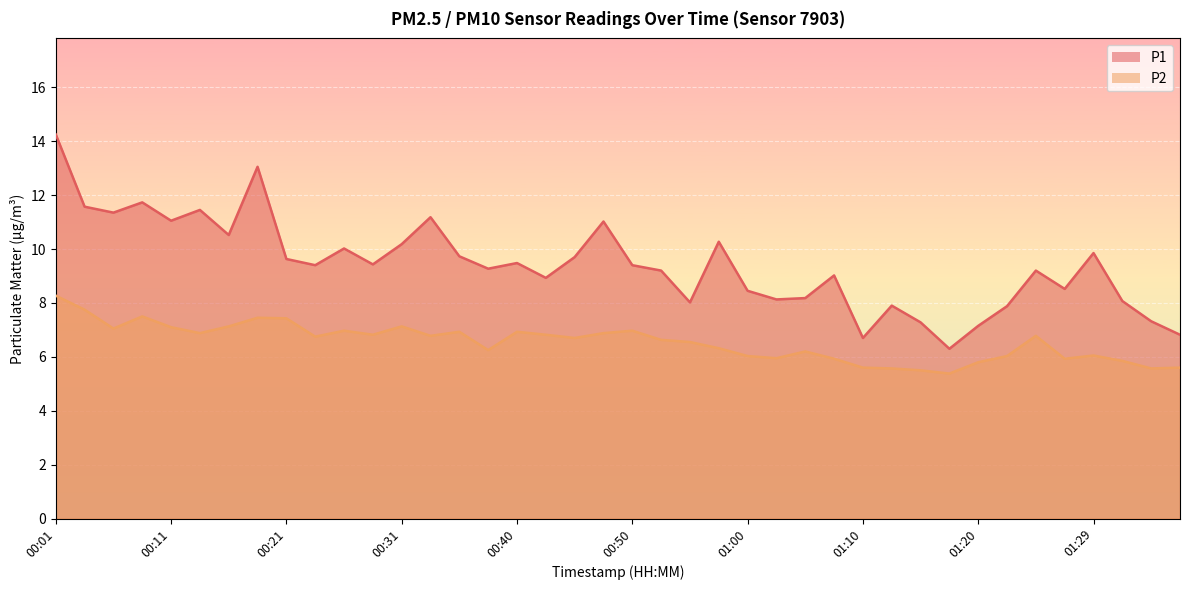

True or false: P2 and P1 intersect in this chart.

False